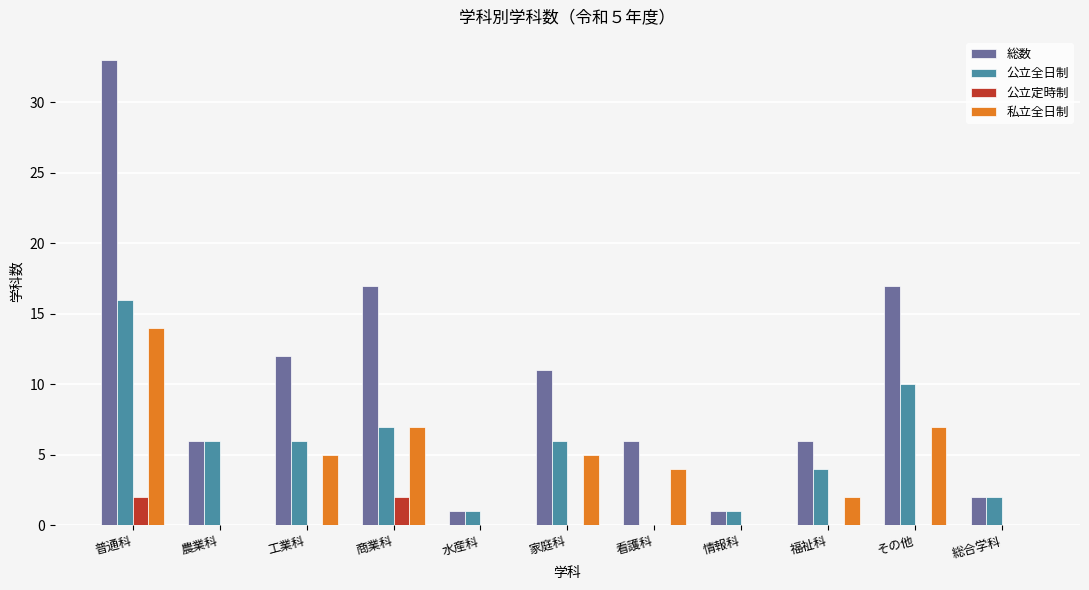

At which category is the sum across all series the highest?

普通科